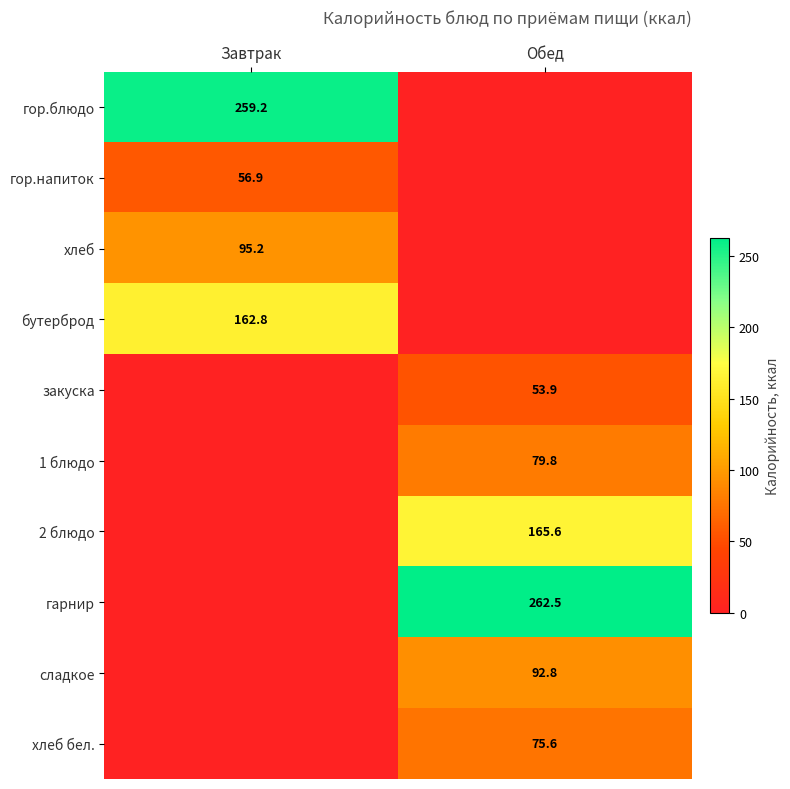

At which category is the sum across all series the highest?

Обед